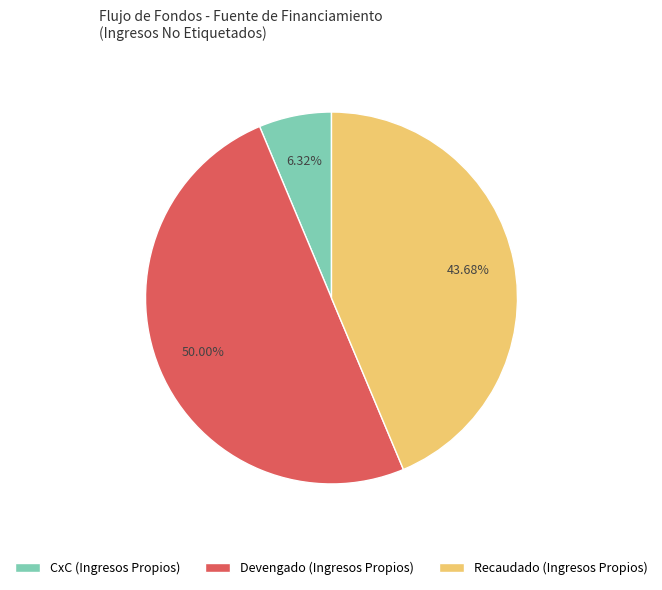

How many slices are in this pie chart?

3